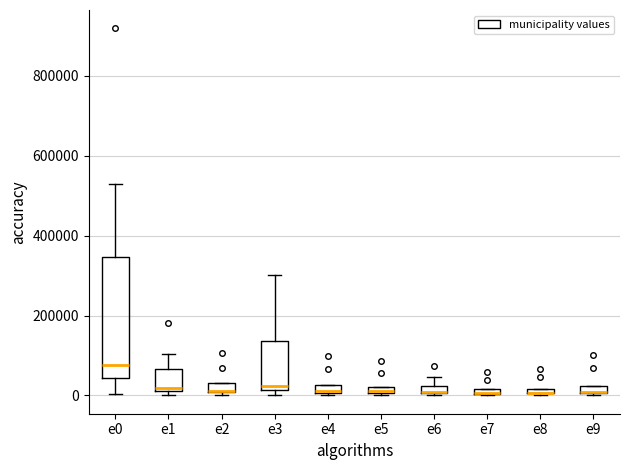

Where is the upper edge of the box for e1 on the y-axis? The values are not printed on the chart, so give them approximately, as read against the axis.

60000